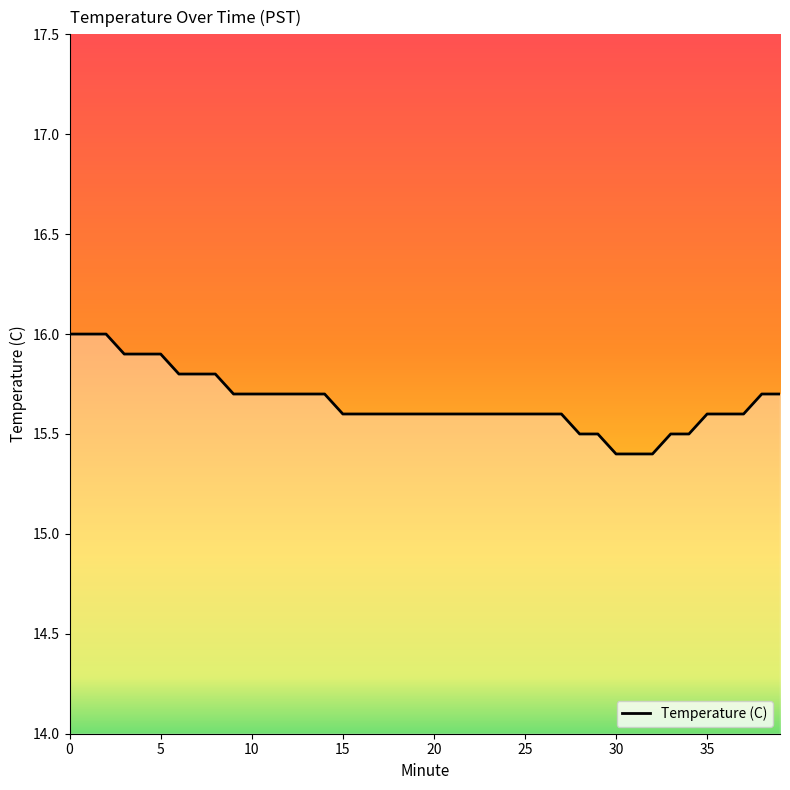

What is the difference between the maximum and minimum values?

0.6